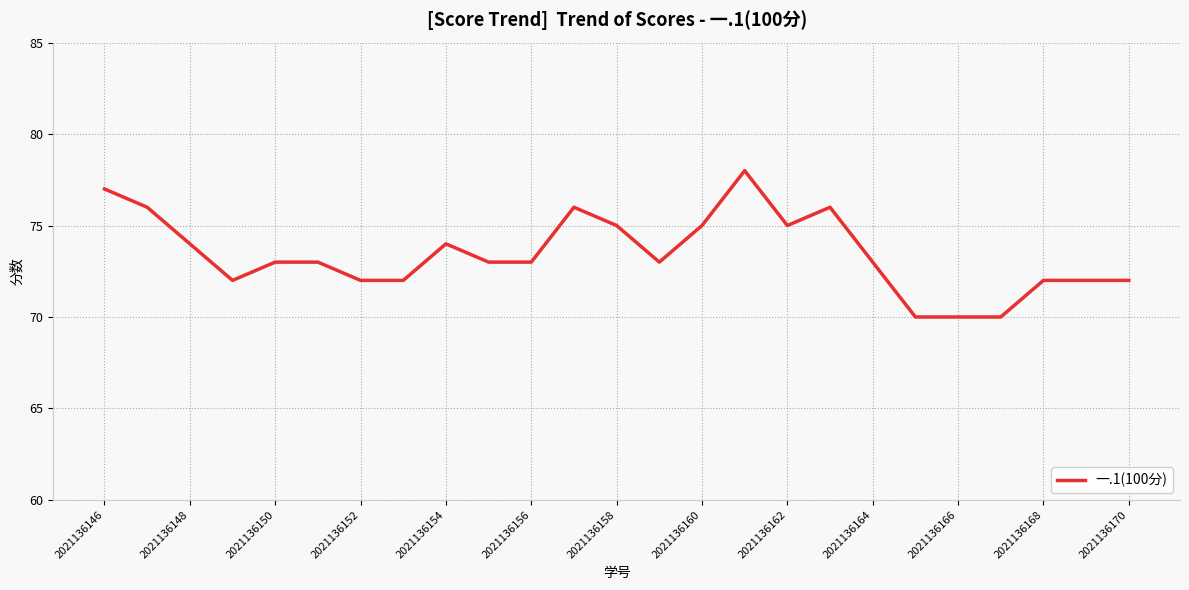

What is the difference between the maximum and minimum values?

8